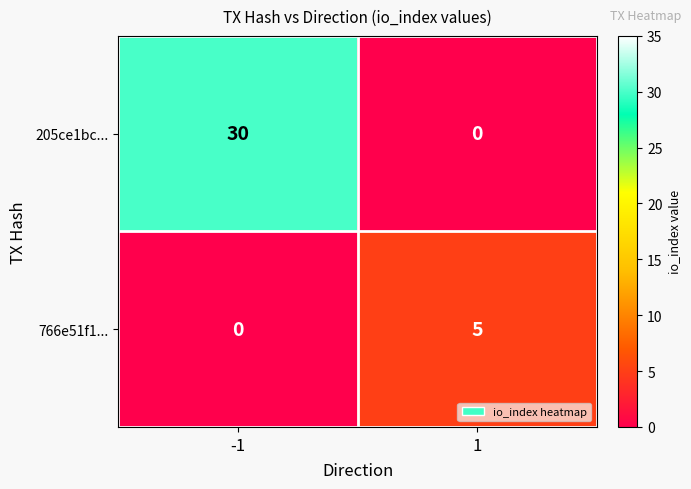

Reading left to right, what are all the values shown in this chart?

205ce1bc...: 30	0
766e51f1...: 0	5